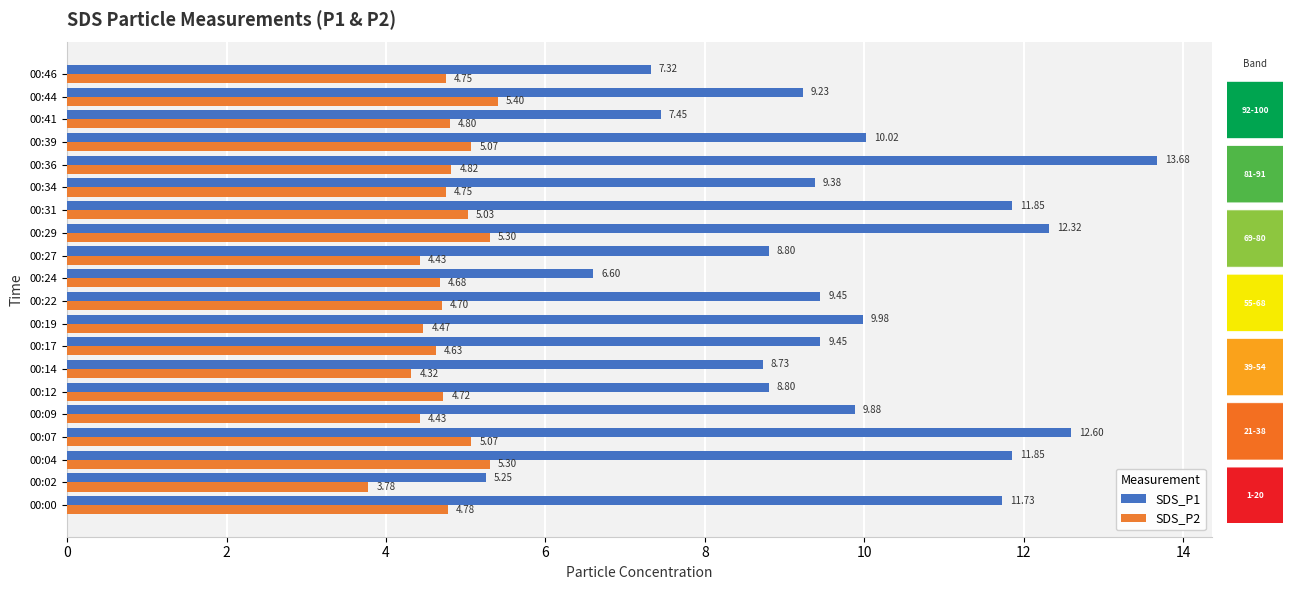

What is the difference between the maximum and second lowest values in the SDS_P2 series?

1.1